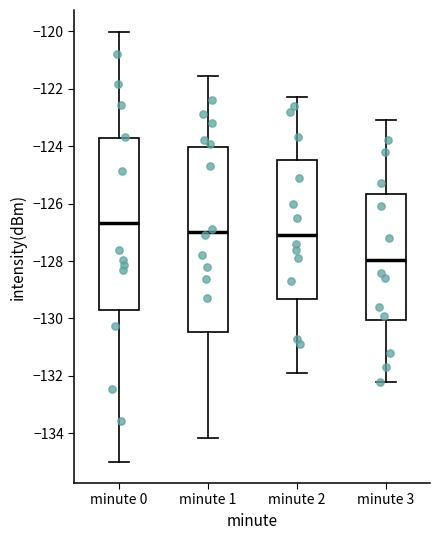

Reading left to right, transcribe this box plot: for each box, give where its median line is, the range the box spans, and where its two whiskers end, as read against the y-axis. The values are not printed on the chart, so give them approximately, as read against the axis.

minute 0: median -126.6, box -129.6 to -123.8, whiskers -135.0 to -120.0
minute 1: median -127.0, box -130.4 to -124.0, whiskers -134.2 to -121.6
minute 2: median -127.0, box -129.4 to -124.4, whiskers -131.8 to -122.2
minute 3: median -128.0, box -130.0 to -125.6, whiskers -132.2 to -123.0